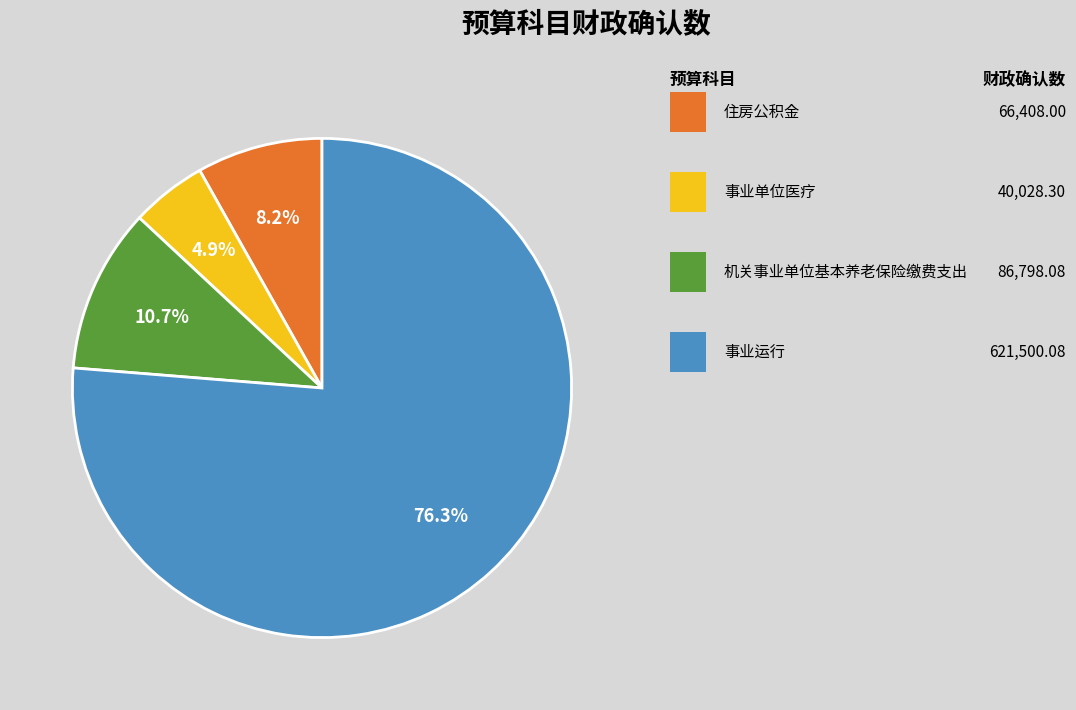

Does any single category account for the majority?

Yes